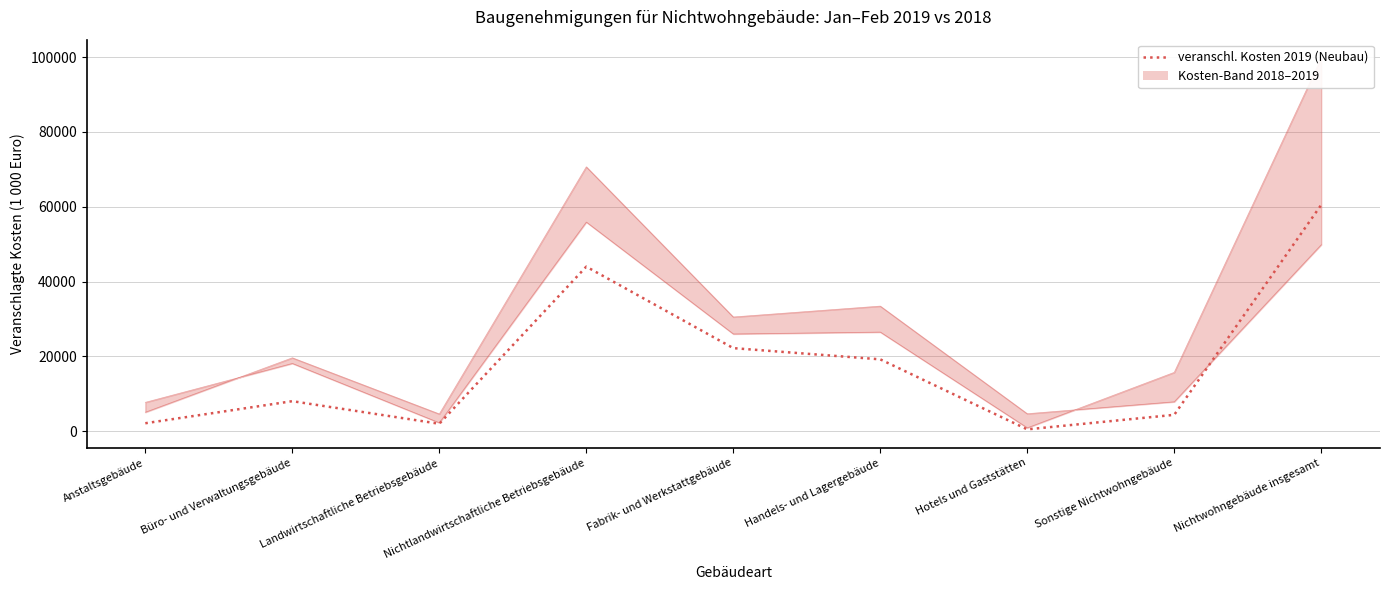

True or false: veranschl. Kosten 2018 (Alle) upper has more than 2 points higher than both neighbors.

True